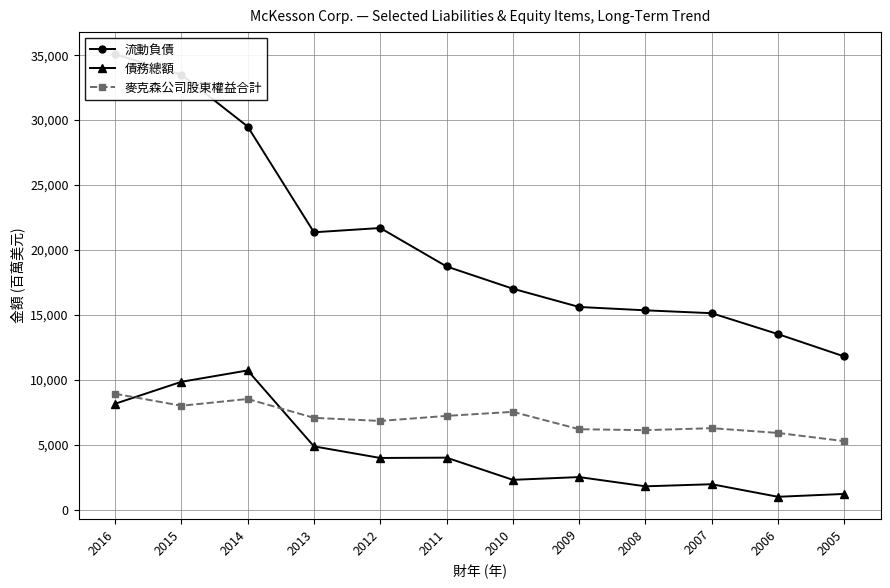

What is the maximum value shown in the chart?

35071